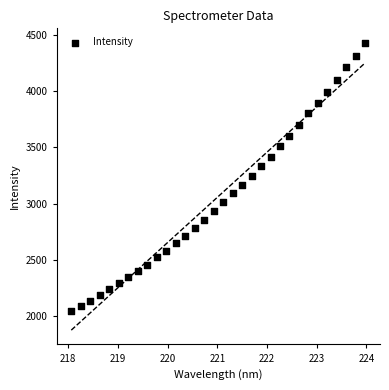

What is the range of Y values (max minus min)?

2390.8